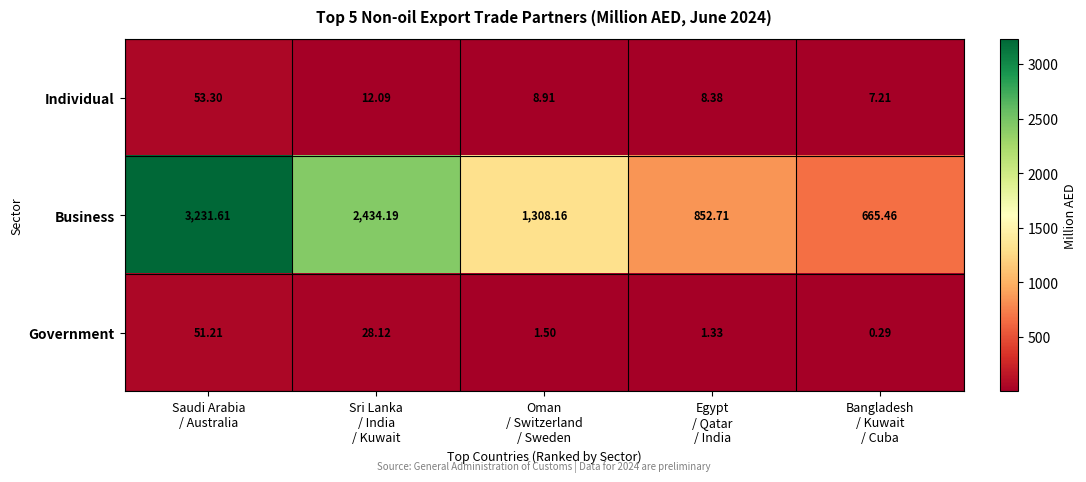

Which series has the largest total across all categories?

Business